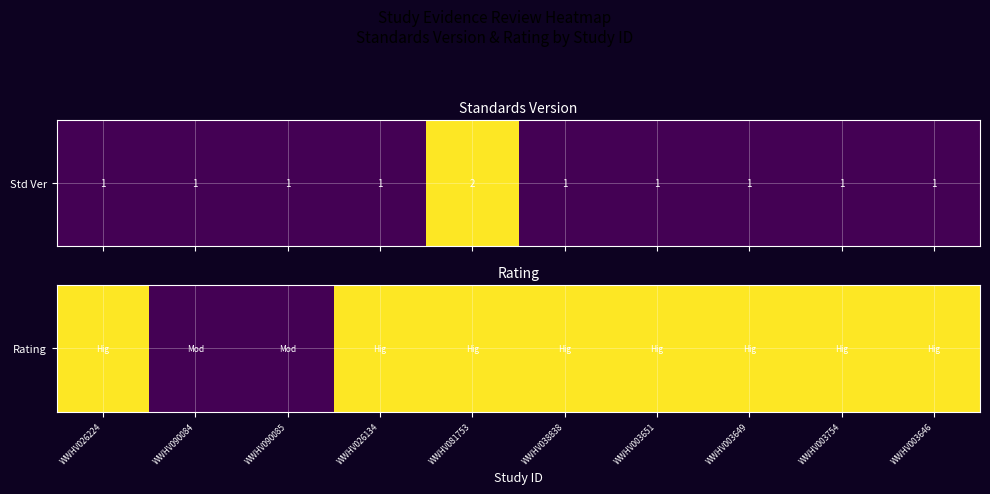

How many values are below 2?

2